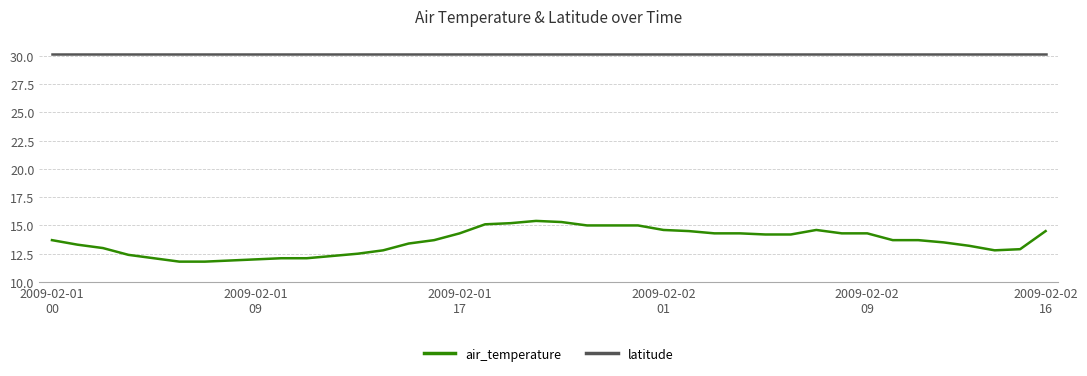

Which series has the largest total across all categories?

latitude